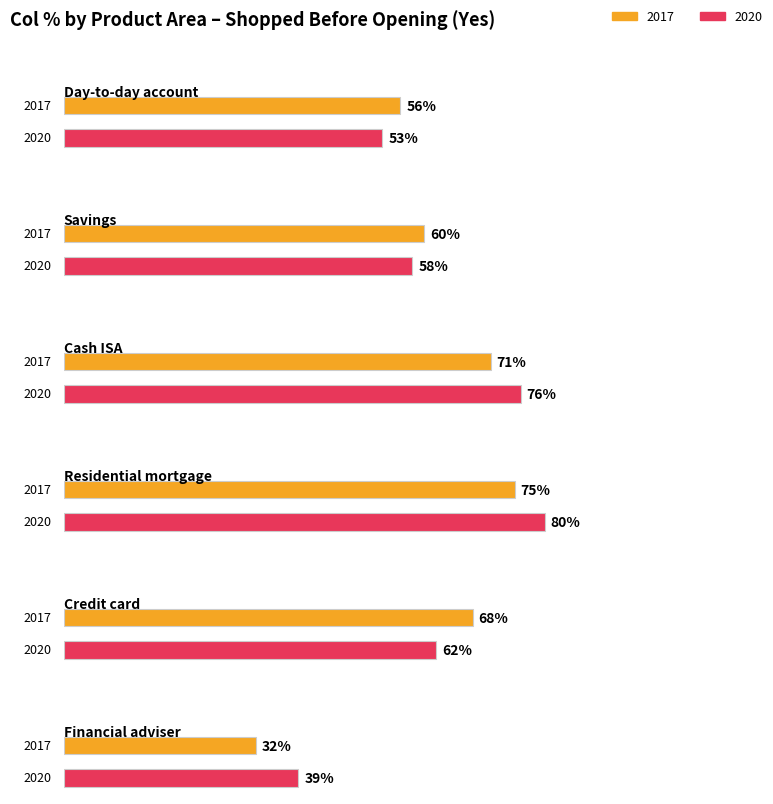

Rank the series at 2020 from lowest to highest value.

Financial adviser, Day-to-day account, Savings, Credit card, Cash ISA, Residential mortgage